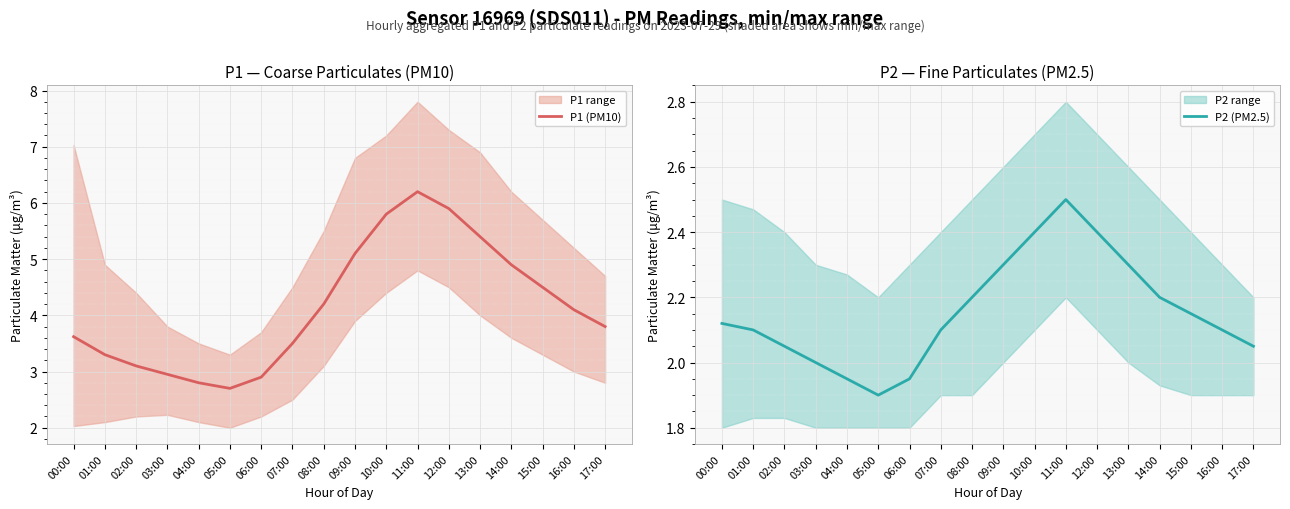

Reading left to right, transcribe all the data shown in this chart.

P1 (PM10): 00:00=3.6	01:00=3.3	02:00=3.1	03:00=3.0	04:00=2.8	05:00=2.7	06:00=2.9	07:00=3.5	08:00=4.2	09:00=5.1	10:00=5.8	11:00=6.2	12:00=5.9	13:00=5.4	14:00=4.9	15:00=4.5	16:00=4.1	17:00=3.8
P2 (PM2.5): 00:00=2.1	01:00=2.1	02:00=2.0	03:00=2.0	04:00=1.9	05:00=1.9	06:00=1.9	07:00=2.1	08:00=2.2	09:00=2.3	10:00=2.4	11:00=2.5	12:00=2.4	13:00=2.3	14:00=2.2	15:00=2.1	16:00=2.1	17:00=2.0